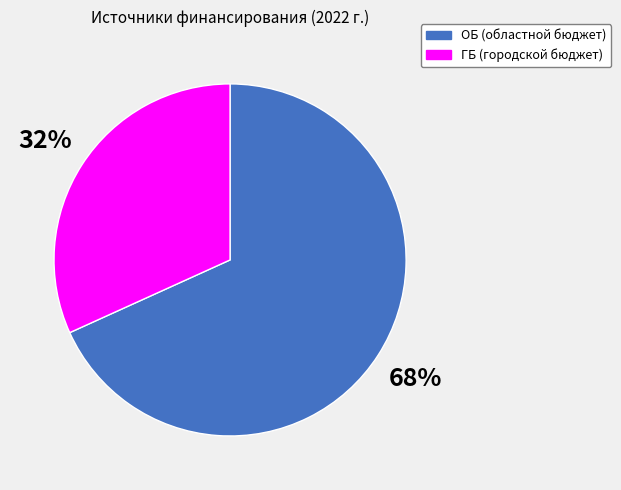

Which slice is the smallest?

ГБ